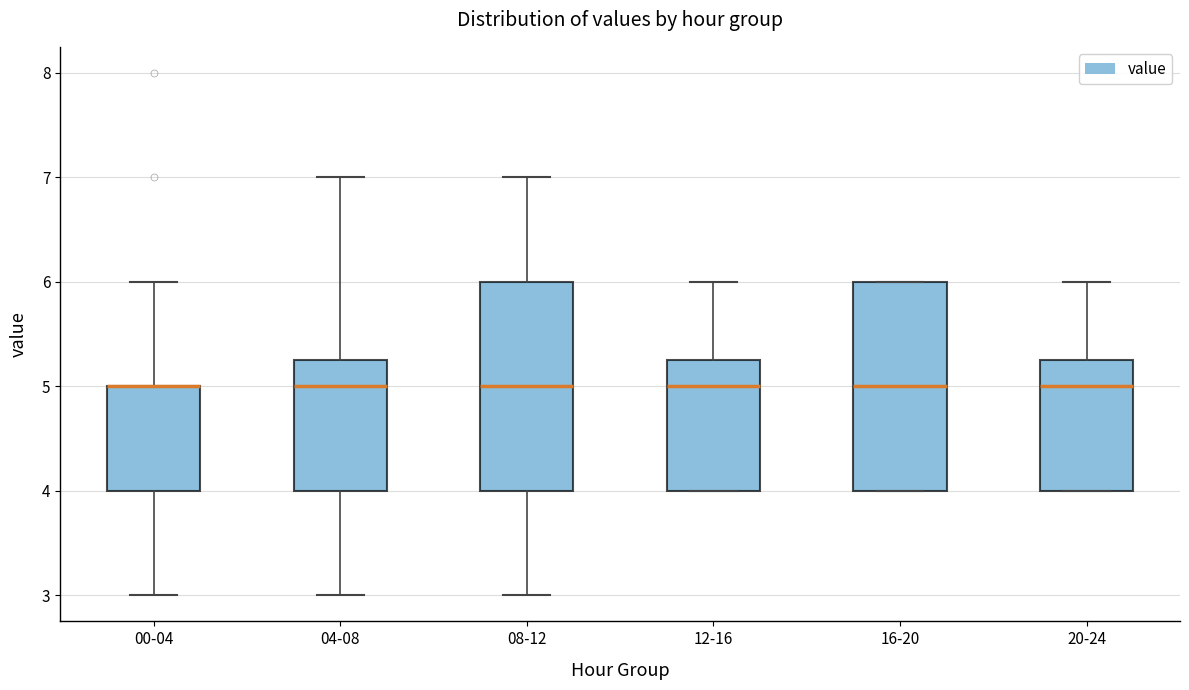

Reading left to right, read every box against the y-axis: the position of its median line, the range the box covers, and the ends of its whiskers. The values are not printed on the chart, so give them approximately, as read against the axis.

00-04: median 5.0 (drawn on the box's upper edge), box 4.0 to 5.0, whiskers 3.0 to 6.0
04-08: median 5.0, box 4.0 to 5.3, whiskers 3.0 to 7.0
08-12: median 5.0, box 4.0 to 6.0, whiskers 3.0 to 7.0
12-16: median 5.0, box 4.0 to 5.3, whiskers 4.0 to 6.0
16-20: median 5.0, box 4.0 to 6.0, whiskers 4.0 to 6.0
20-24: median 5.0, box 4.0 to 5.3, whiskers 4.0 to 6.0